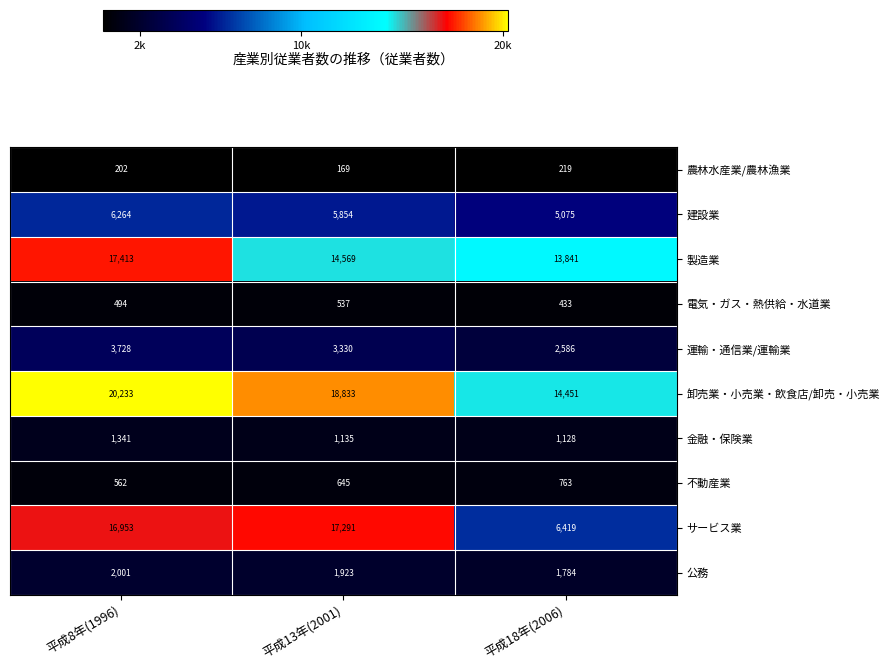

Which series changed the most between 平成13年(2001) and 平成18年(2006)?

サービス業